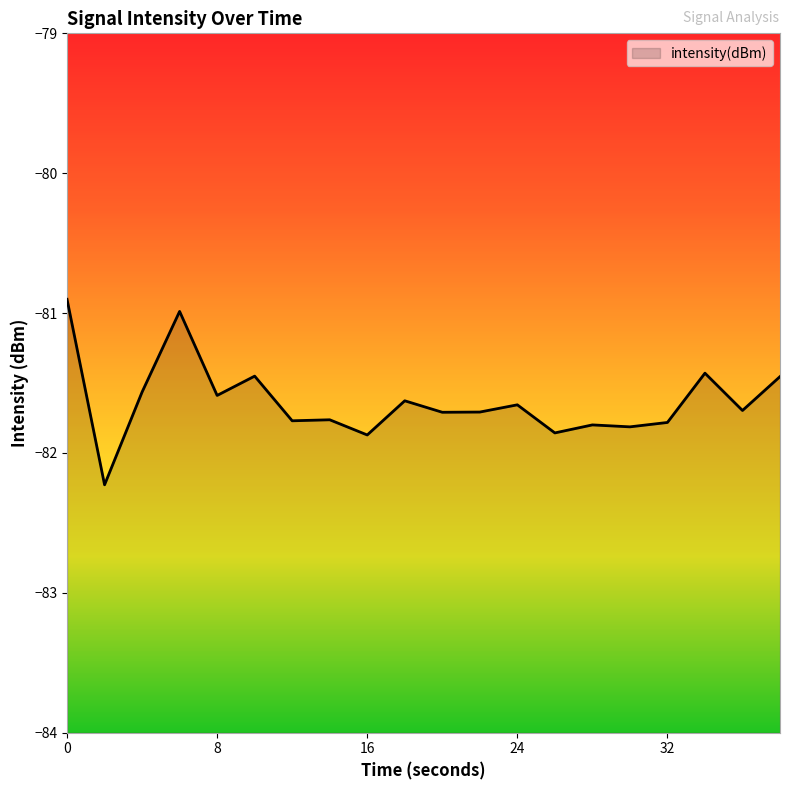

At which label is the value closest to -81?

6